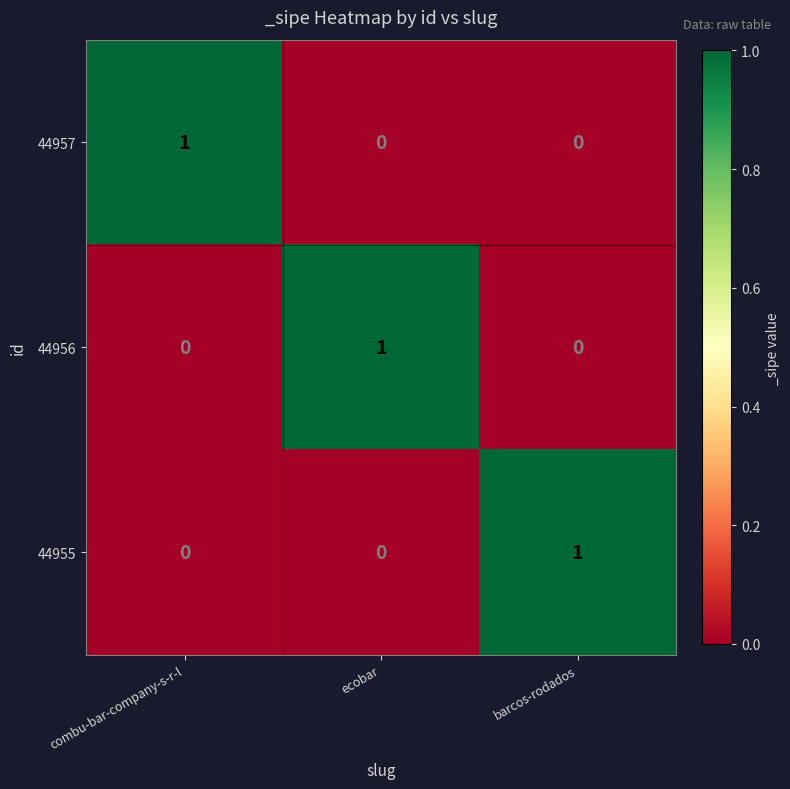

How many categories are shown in the chart?

3